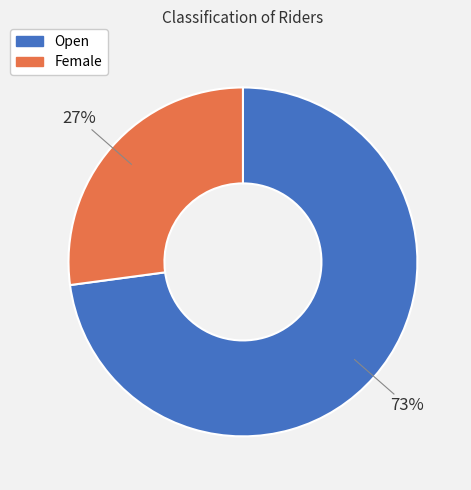

What is the smallest slice in the pie chart?

Female